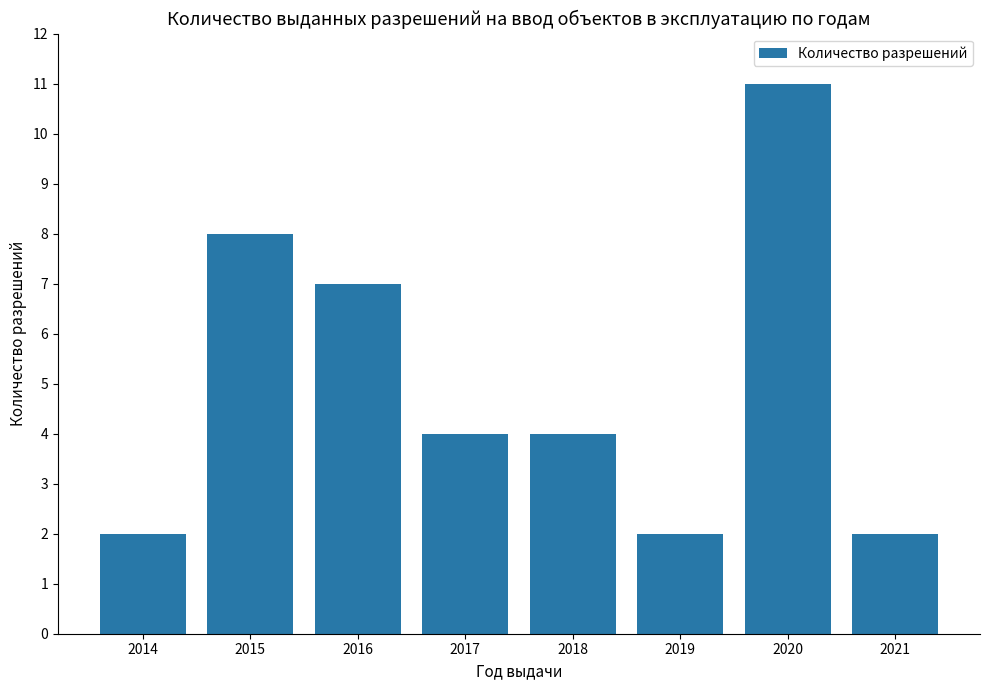

What is the smallest value displayed?

2